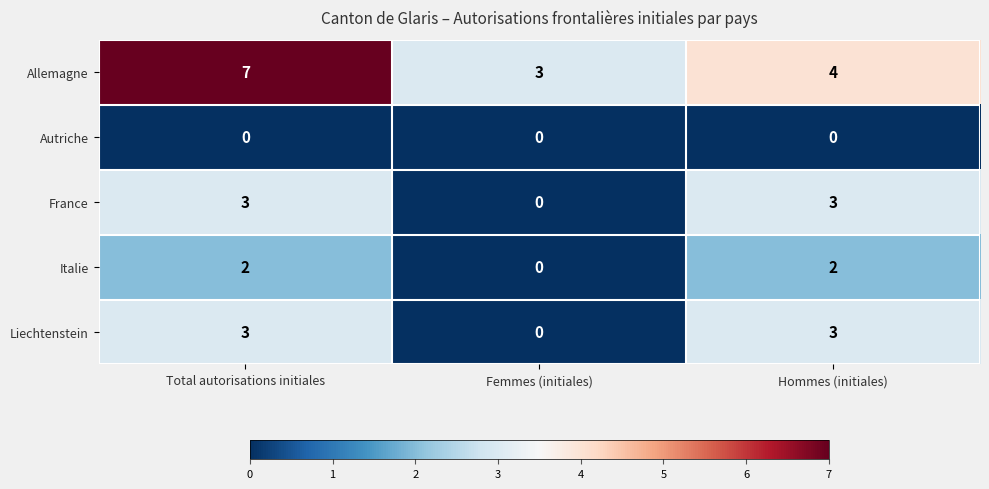

At how many categories does at least one series exceed 5?

1